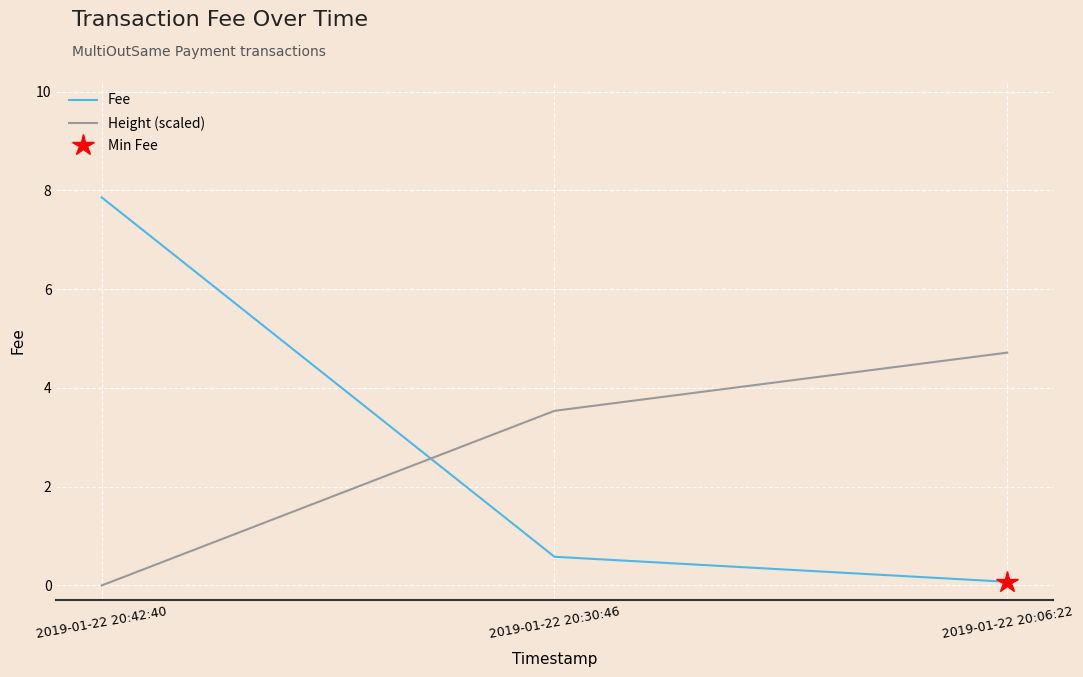

Where is Height (scaled) nearest to the value 2?

2019-01-22 20:30:46